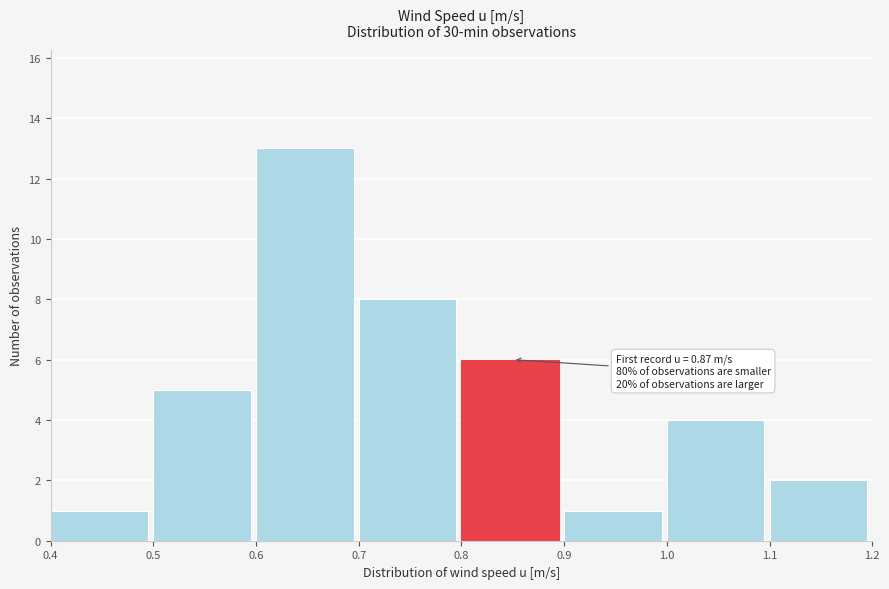

Which range on the x-axis has the tallest bar?

0.6 to 0.7